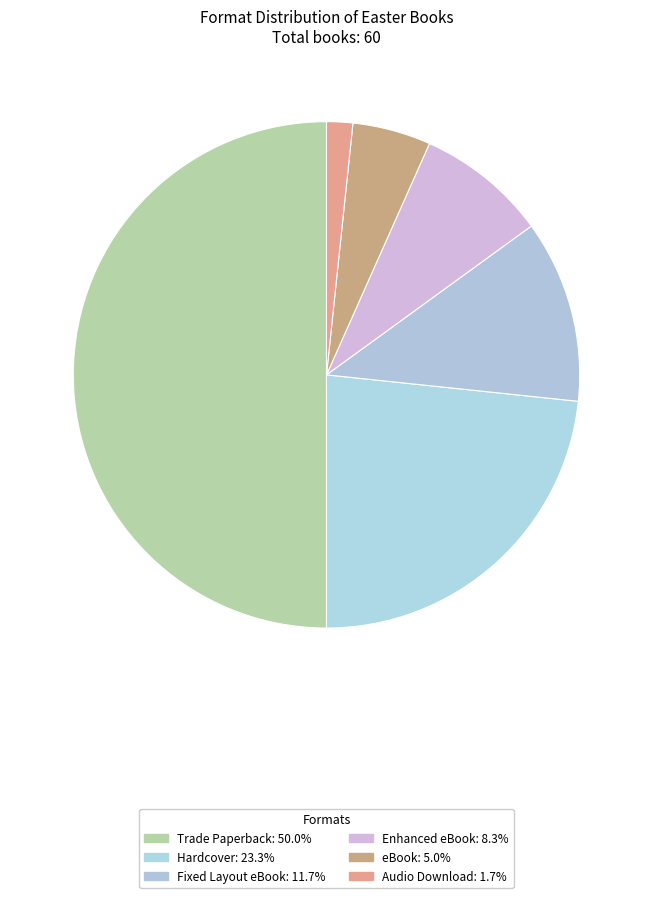

Count the number of slices in the pie.

6